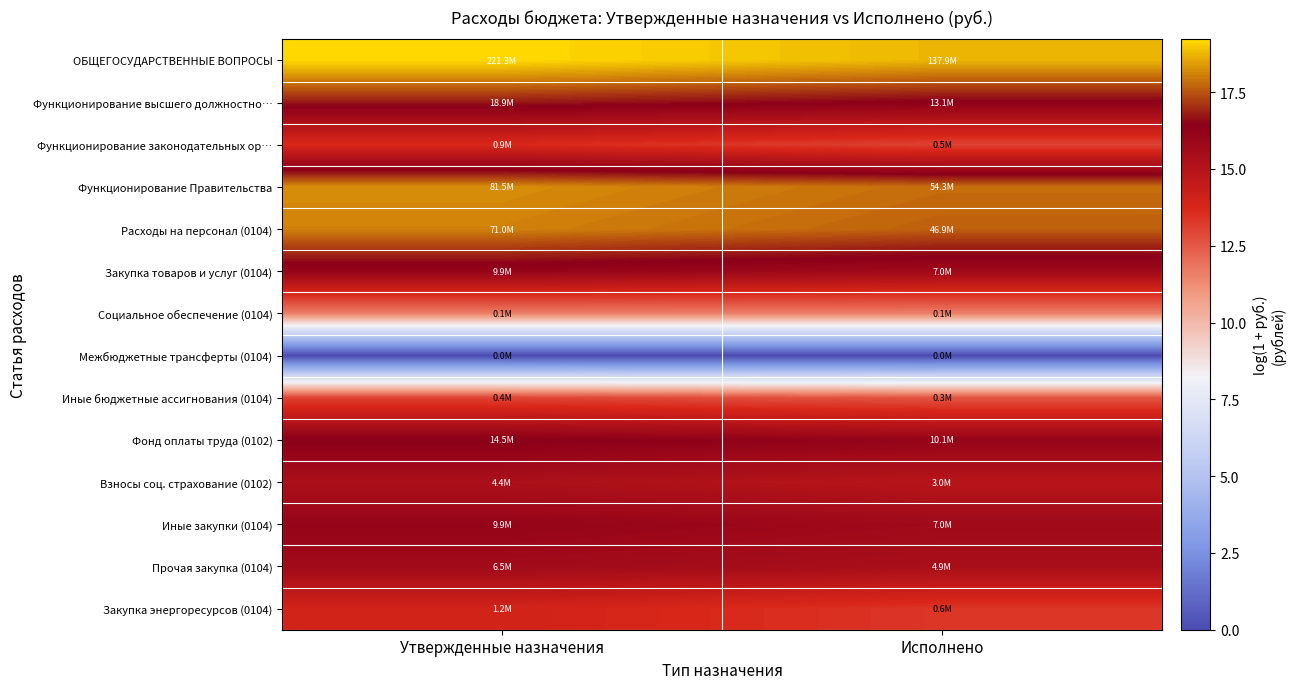

Reading left to right, list all the values displayed in this chart.

ОБЩЕГОСУДАРСТВЕННЫЕ ВОПРОСЫ: Утвержденные назначения=19.2	Исполнено=18.7
Функционирование высшего должностно…: Утвержденные назначения=16.8	Исполнено=16.4
Функционирование законодательных ор…: Утвержденные назначения=13.7	Исполнено=13.0
Функционирование Правительства: Утвержденные назначения=18.2	Исполнено=17.8
Расходы на персонал (0104): Утвержденные назначения=18.1	Исполнено=17.7
Закупка товаров и услуг (0104): Утвержденные назначения=16.1	Исполнено=15.8
Социальное обеспечение (0104): Утвержденные назначения=11.6	Исполнено=11.6
Межбюджетные трансферты (0104): Утвержденные назначения=0.0	Исполнено=0.0
Иные бюджетные ассигнования (0104): Утвержденные назначения=13.0	Исполнено=12.6
Фонд оплаты труда (0102): Утвержденные назначения=16.5	Исполнено=16.1
Взносы соц. страхование (0102): Утвержденные назначения=15.3	Исполнено=14.9
Иные закупки (0104): Утвержденные назначения=16.1	Исполнено=15.8
Прочая закупка (0104): Утвержденные назначения=15.7	Исполнено=15.4
Закупка энергоресурсов (0104): Утвержденные назначения=14.0	Исполнено=13.3